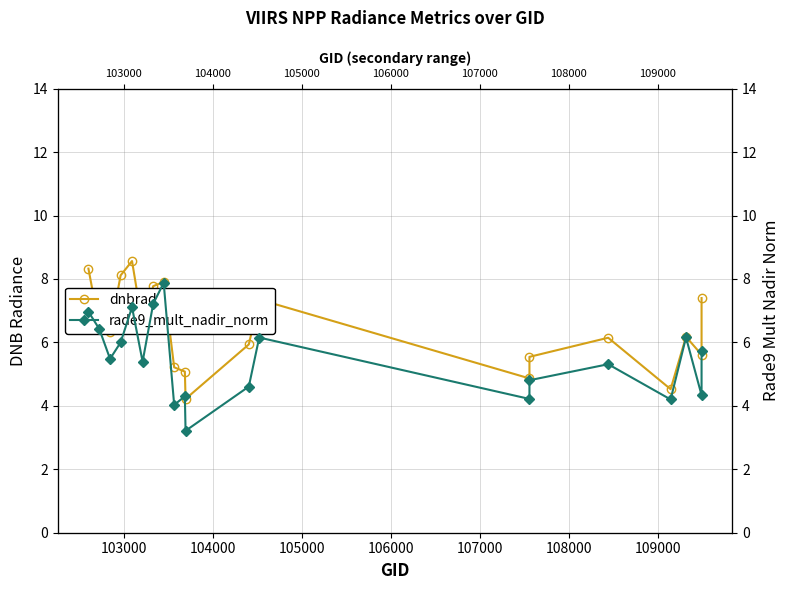

At how many categories does at least one series exceed 7?

7